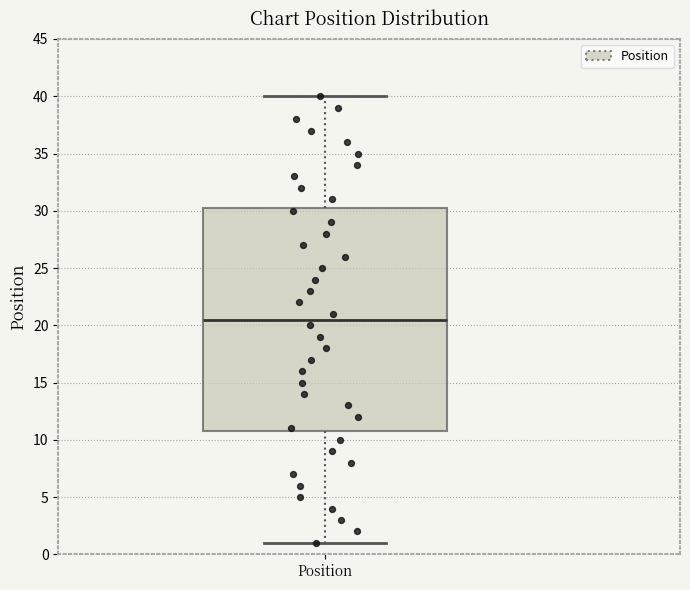

Read this box plot against the y-axis: the position of the median line, the range covered by the box, and the ends of both whiskers. The values are not printed on the chart, so give them approximately, as read against the axis.

median 20.5, box 11.0 to 30.5, whiskers 1.0 to 40.0